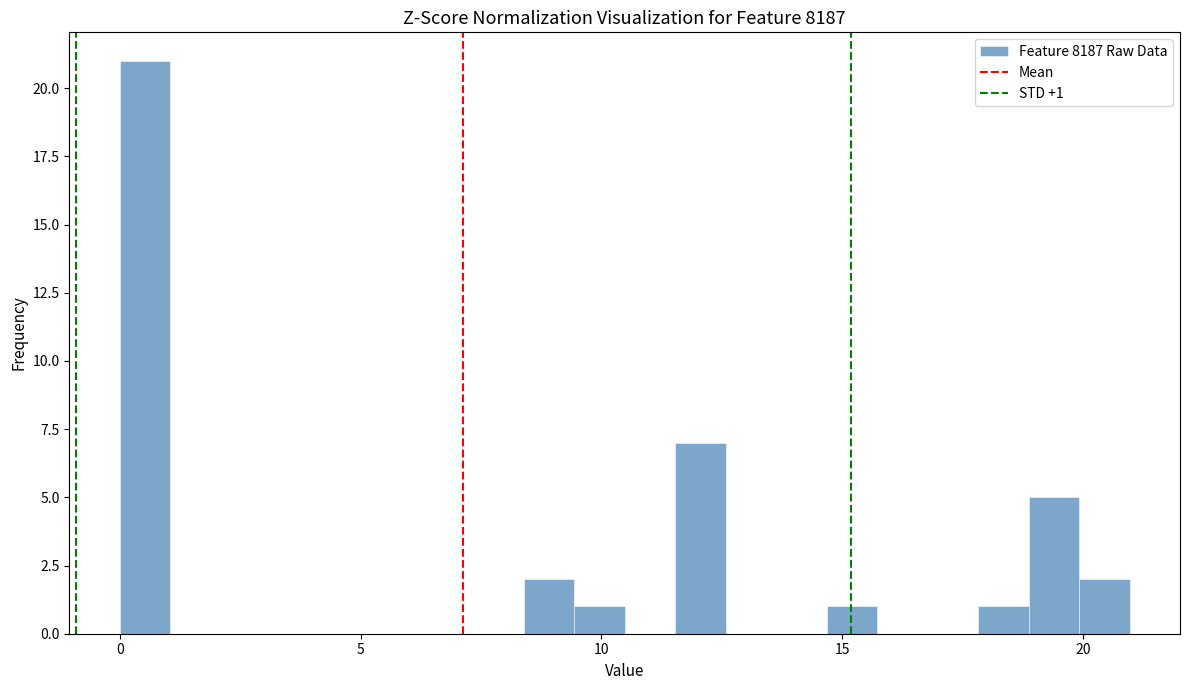

Read against the x-axis, roughly where is the centre of the tallest bar?

0.5